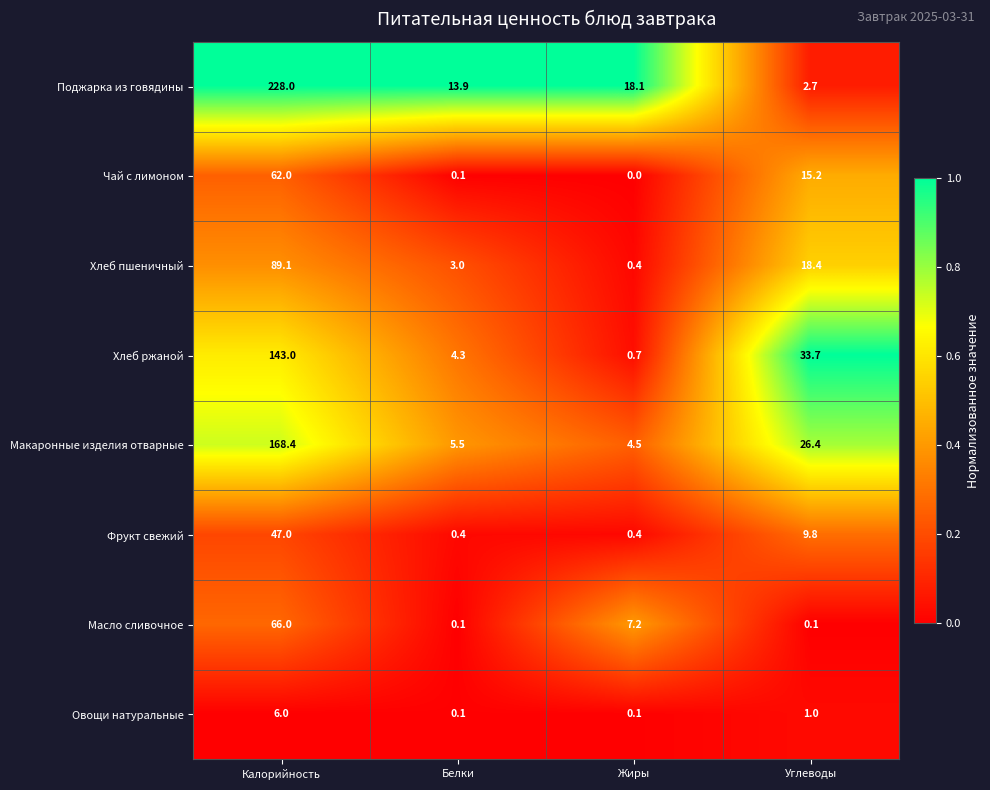

How many distinct data groups are displayed?

8